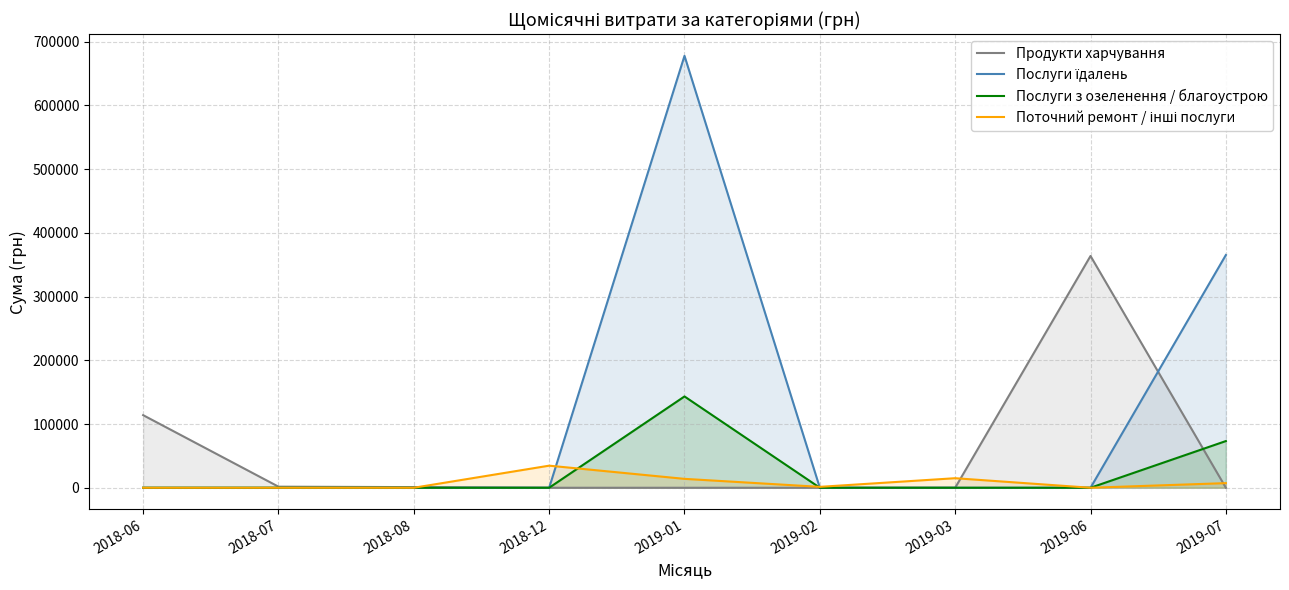

What position from the left is 2019-07?

9